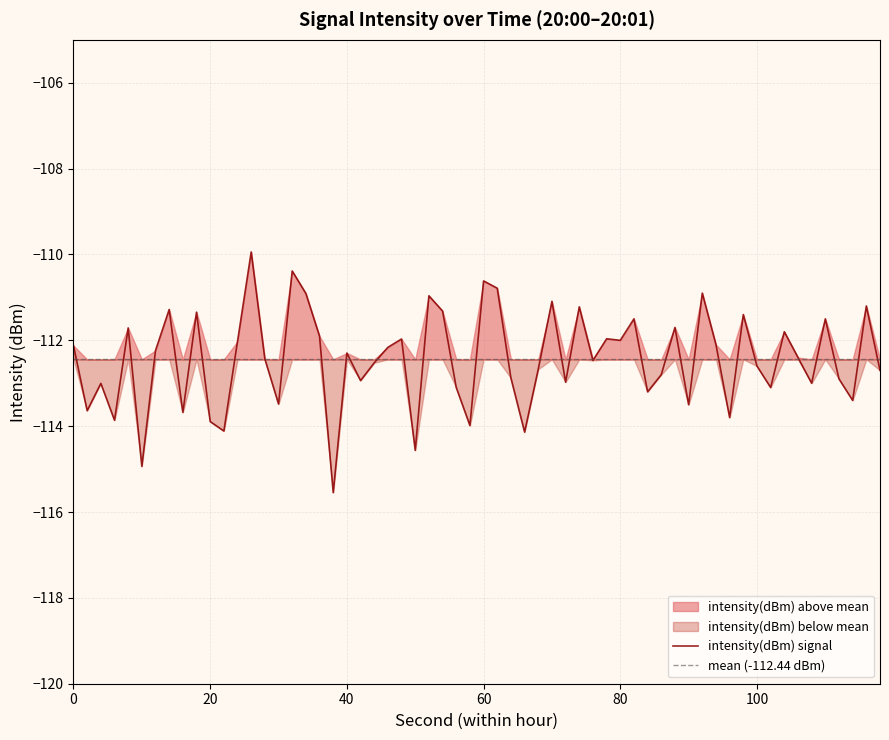

What is the highest value of the intensity(dBm) signal series?

-109.9